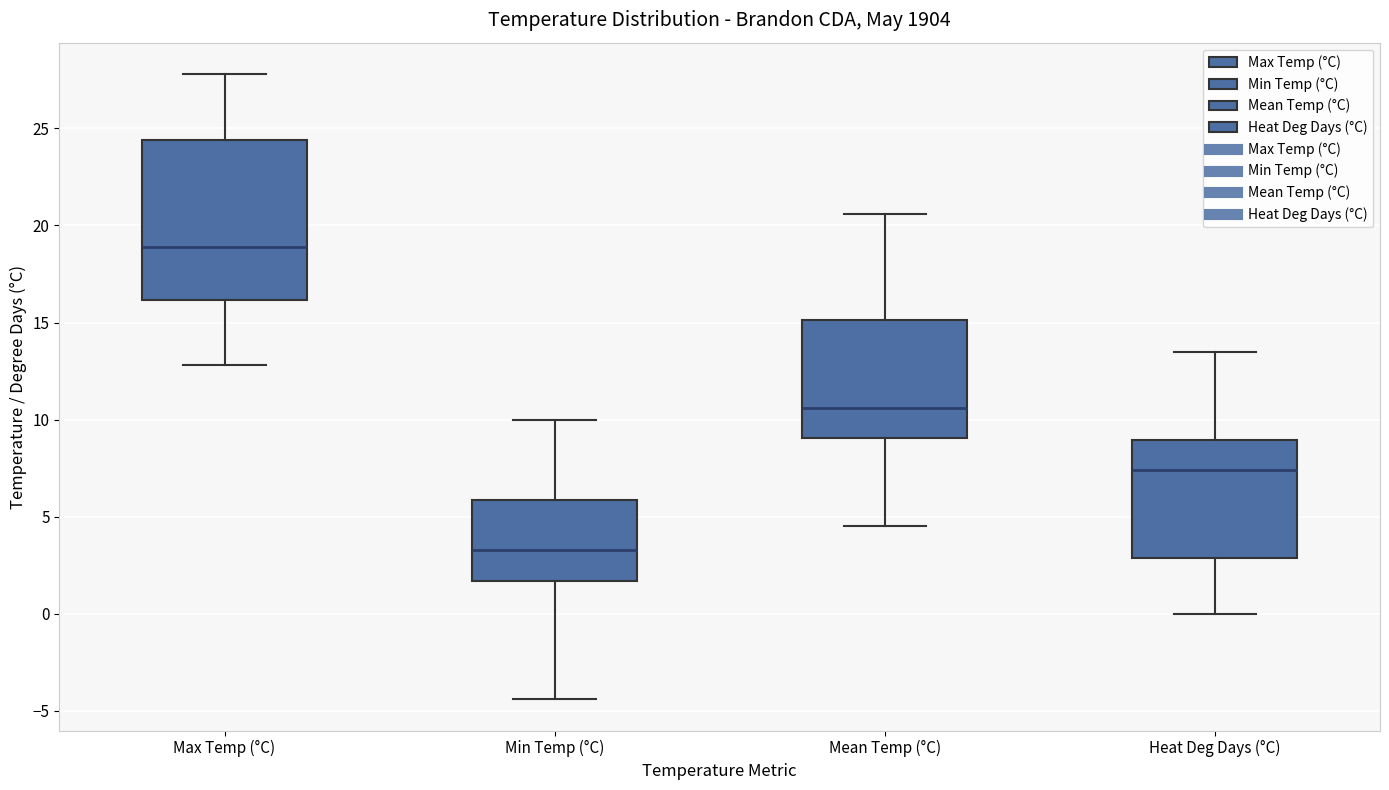

Which box's median line is the highest?

Max Temp (°C)